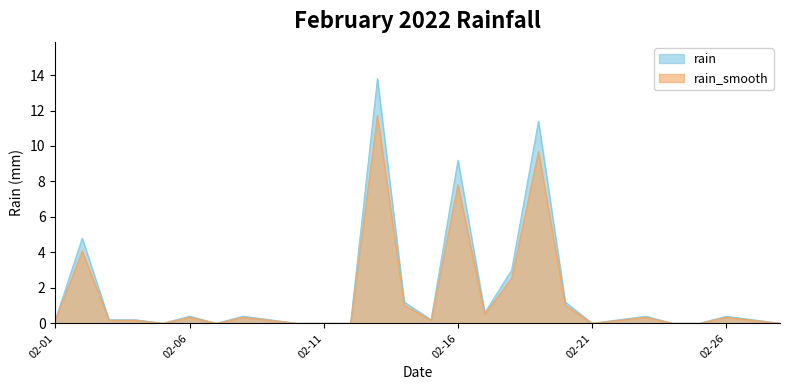

Between 2022-02-19 and 2022-02-05, which is larger?

2022-02-19